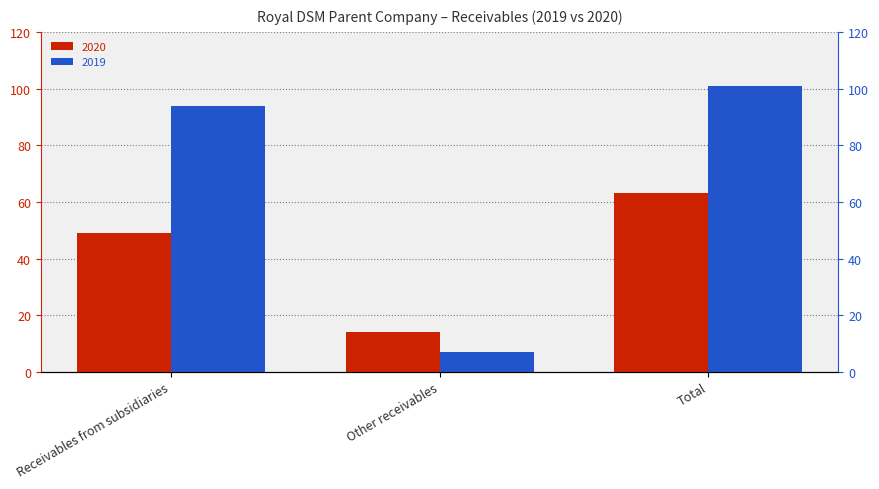

How many data points in 2020 are above 49?

1